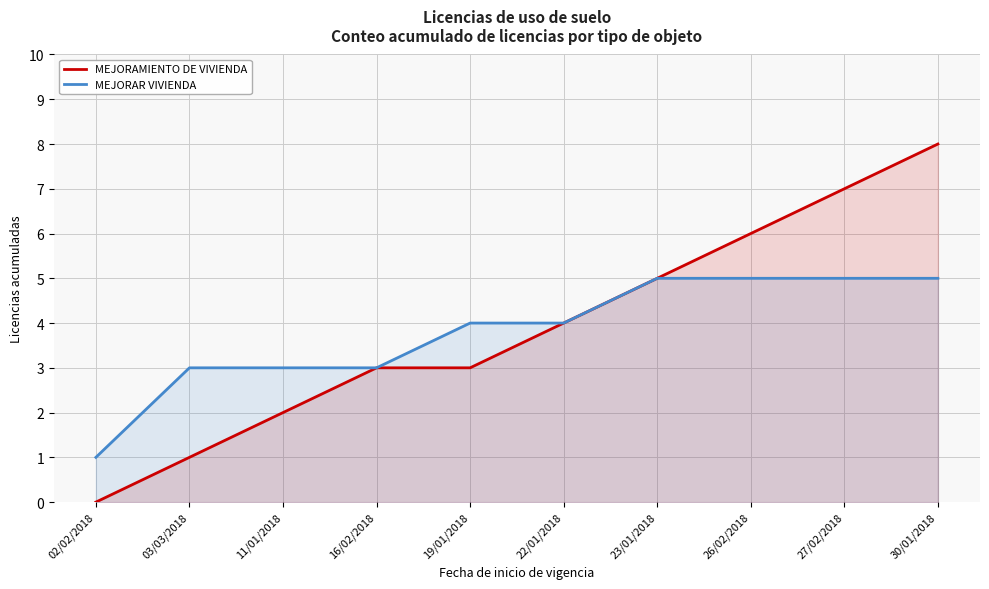

True or false: MEJORAMIENTO DE VIVIENDA and MEJORAR VIVIENDA cross at least once.

False